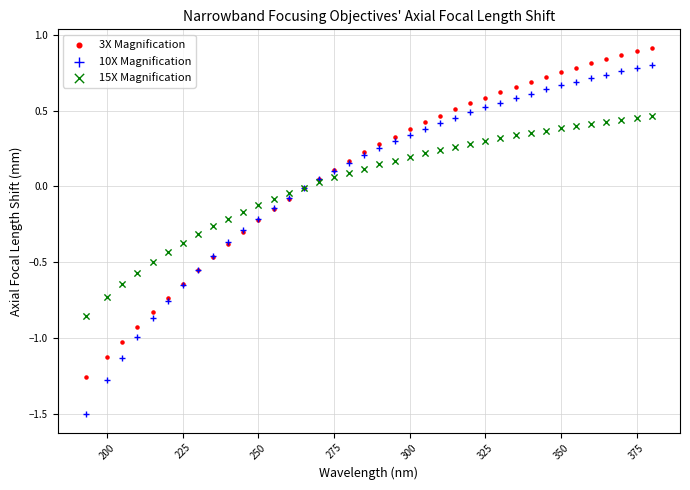

Which series contains the lowest Y value?

10X Magnification